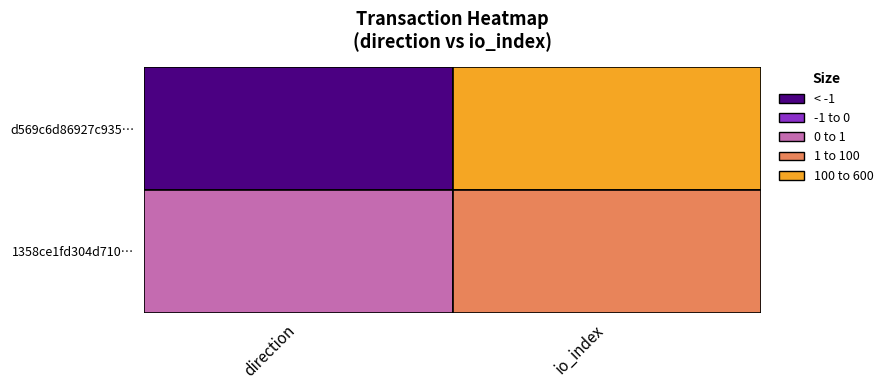

Is the value of 1358ce1fd304d710… at 1 greater than the value of d569c6d86927c935… at 0?

Yes